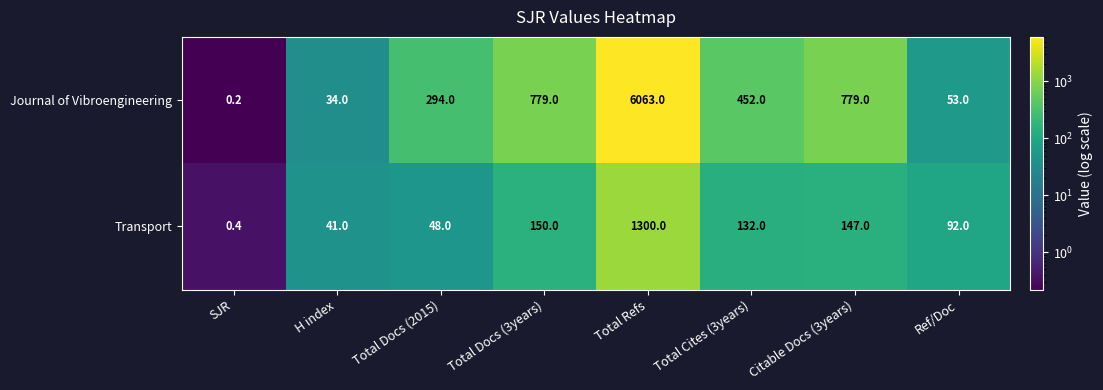

At Total Cites (3years), list the series in order from largest to smallest.

Journal of Vibroengineering, Transport